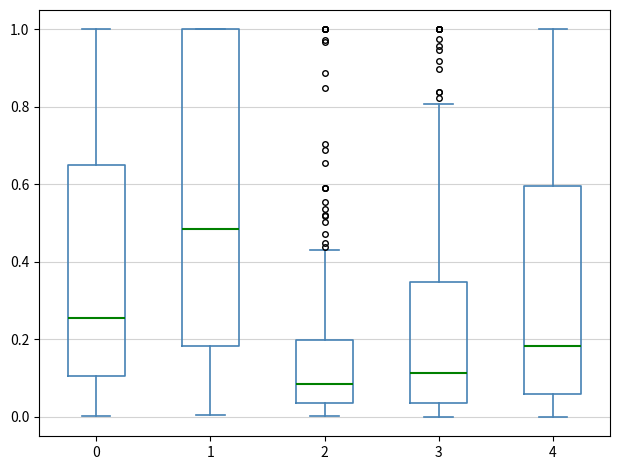

Where is the upper edge of the box at x = 4 on the y-axis? The values are not printed on the chart, so give them approximately, as read against the axis.

0.60